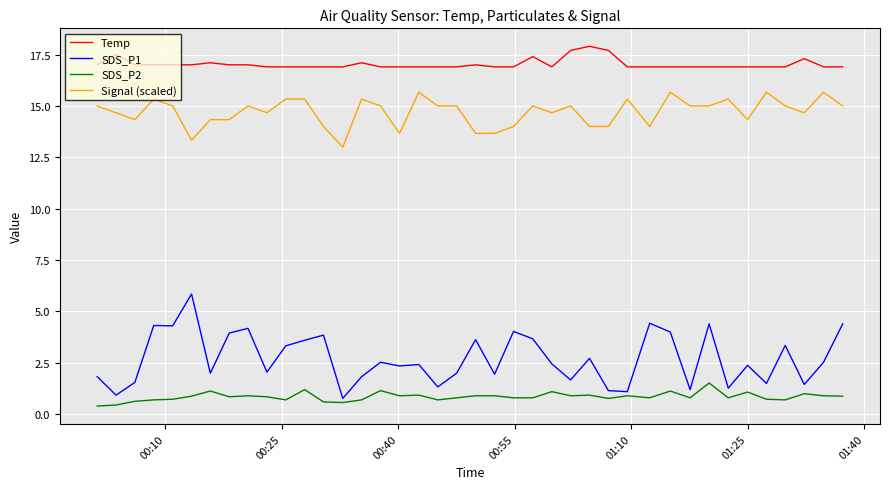

What is the lowest value of the Temp series?

16.9